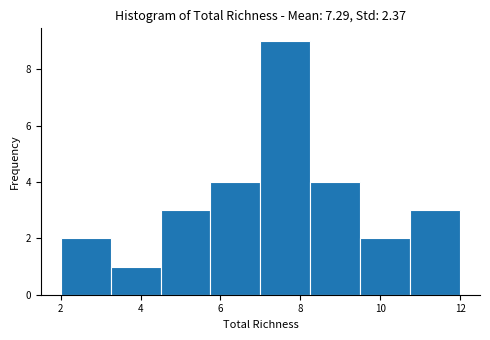

Reading left to right, list every bar in this chart as the range it spans on the x-axis followed by its height. Neither the bar edges nor the heights are printed on the chart, so give them approximately, as read against the axes.

2.00 to 3.25: 2
3.25 to 4.50: 1
4.50 to 5.75: 3
5.75 to 7.00: 4
7.00 to 8.25: 9
8.25 to 9.50: 4
9.50 to 10.75: 2
10.75 to 12.00: 3